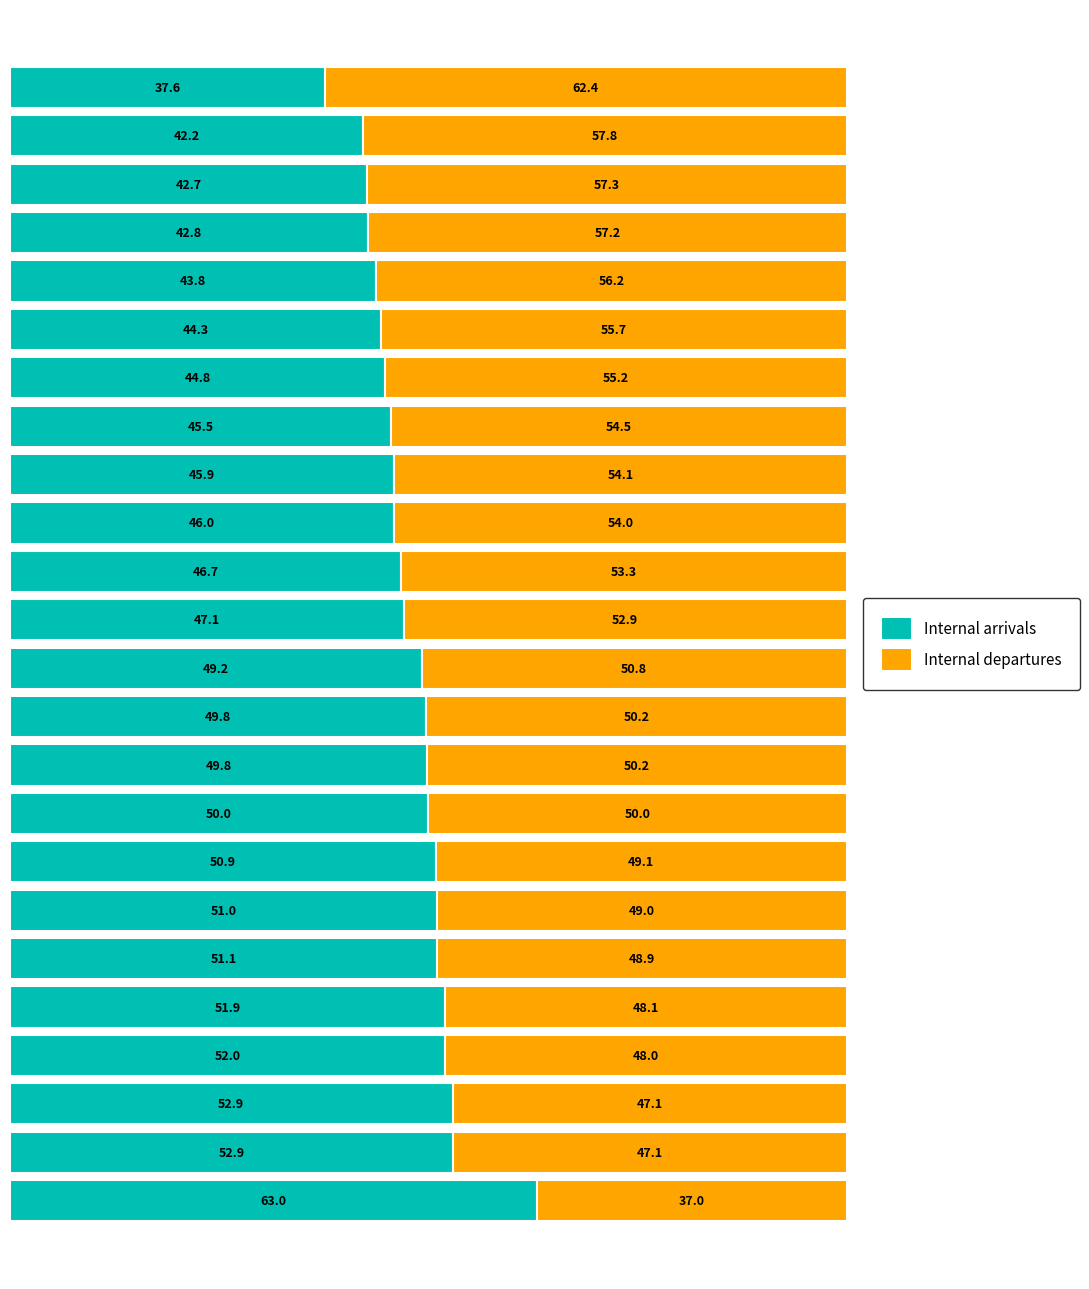

What is the average value of the Internal arrivals series?

48.1